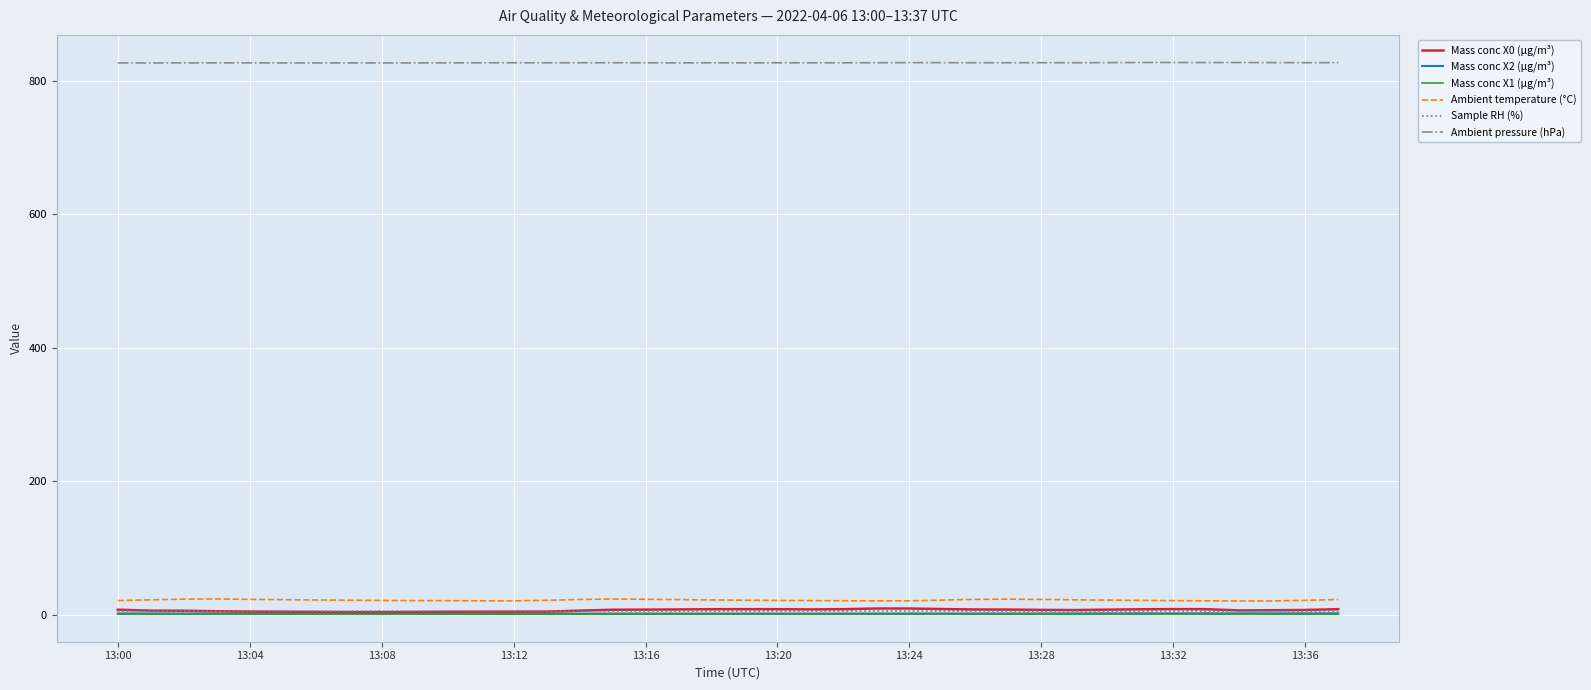

What is the greatest value displayed?

827.2